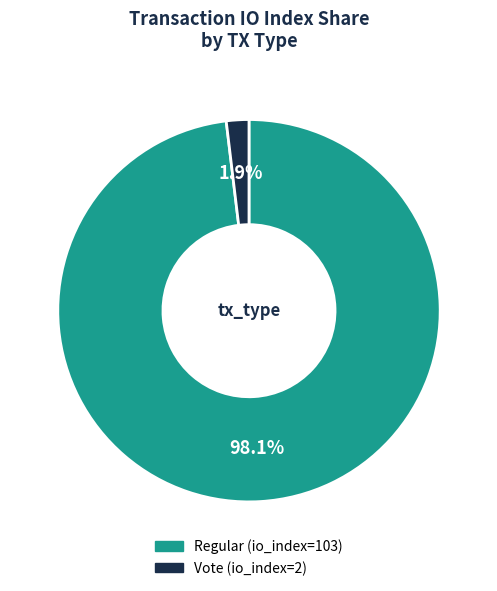

What is the largest slice in the pie chart?

Regular (io_index=103)